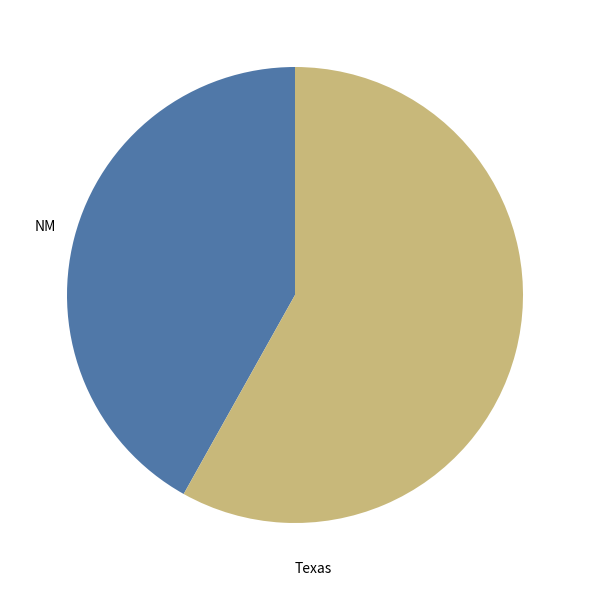

Does any single category account for the majority?

Yes